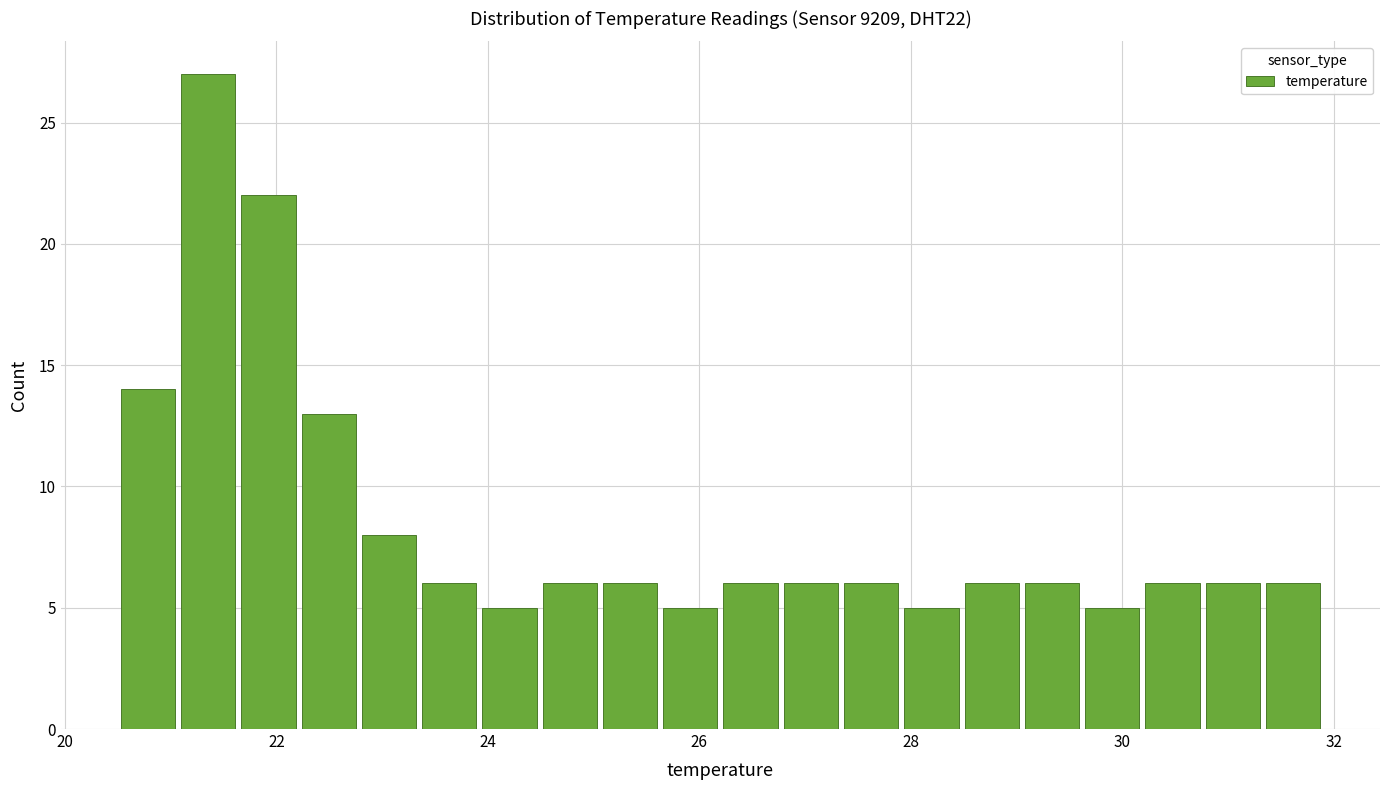

Read against the x-axis, roughly where is the centre of the tallest bar?

21.4